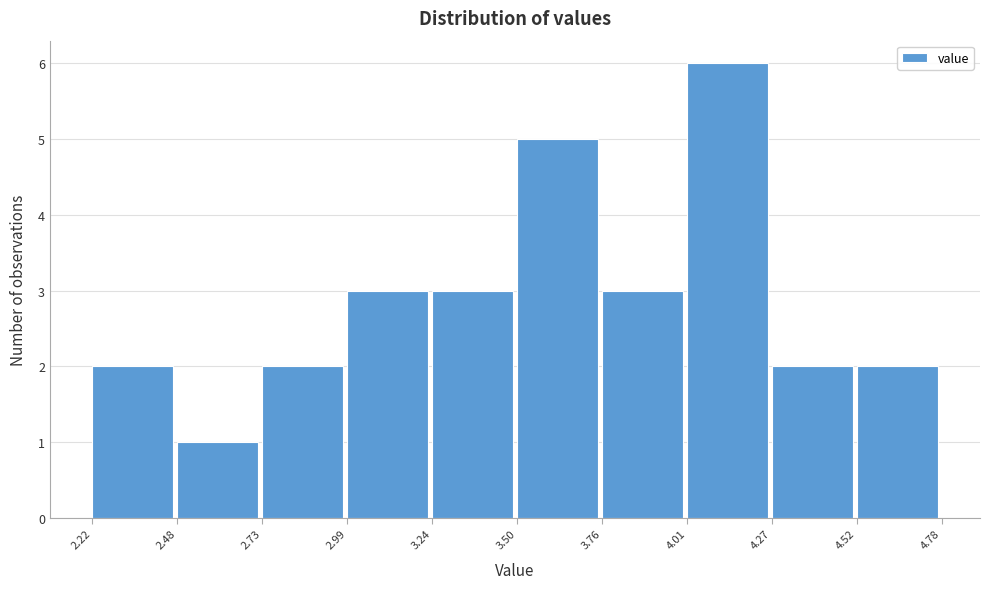

How tall is the bar that spans 2.73 to 2.99 on the x-axis? The values are not printed on the chart, so give them approximately, as read against the axis.

2